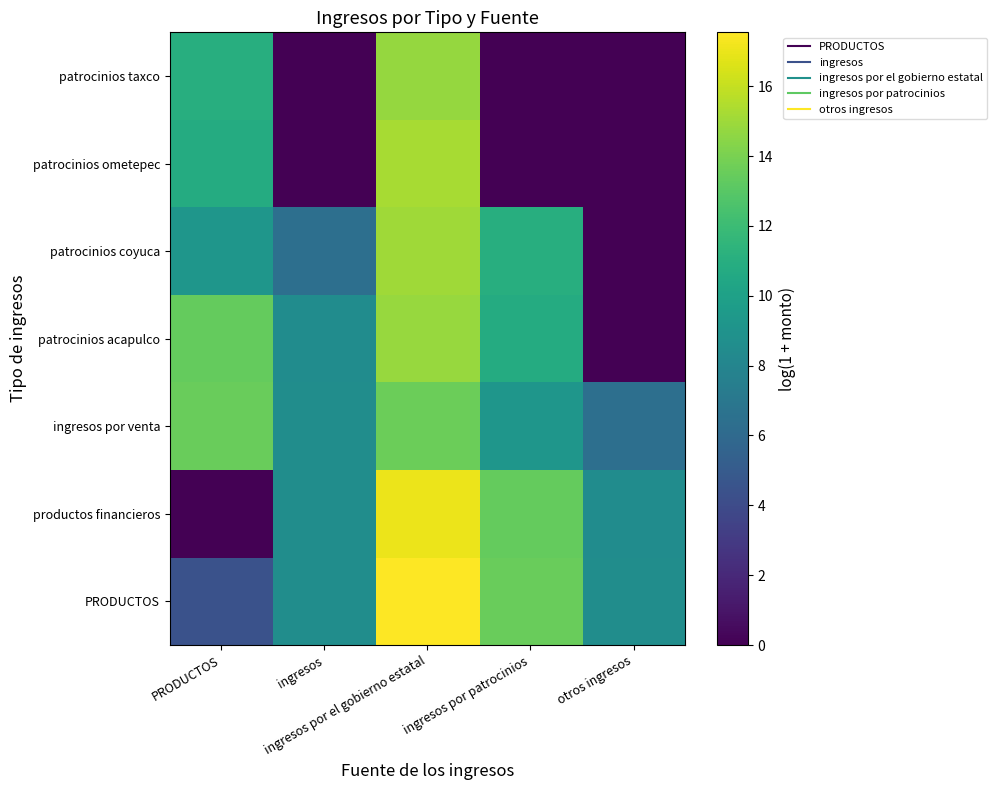

Reading left to right, list all the values displayed in this chart.

PRODUCTOS: PRODUCTOS=4.4	ingresos=8.6	ingresos por el gobierno estatal=17.5	ingresos por patrocinios=13.6	otros ingresos=8.6
productos financieros: PRODUCTOS=0.0	ingresos=8.6	ingresos por el gobierno estatal=17.0	ingresos por patrocinios=13.4	otros ingresos=8.5
ingresos por venta: PRODUCTOS=13.6	ingresos=8.6	ingresos por el gobierno estatal=13.6	ingresos por patrocinios=9.2	otros ingresos=6.4
patrocinios acapulco: PRODUCTOS=13.4	ingresos=8.5	ingresos por el gobierno estatal=14.8	ingresos por patrocinios=10.8	otros ingresos=0.0
patrocinios coyuca: PRODUCTOS=9.2	ingresos=6.4	ingresos por el gobierno estatal=15.0	ingresos por patrocinios=11.0	otros ingresos=0.0
patrocinios ometepec: PRODUCTOS=10.8	ingresos=0.0	ingresos por el gobierno estatal=15.3	ingresos por patrocinios=0.0	otros ingresos=0.0
patrocinios taxco: PRODUCTOS=11.0	ingresos=0.0	ingresos por el gobierno estatal=14.7	ingresos por patrocinios=0.0	otros ingresos=0.0